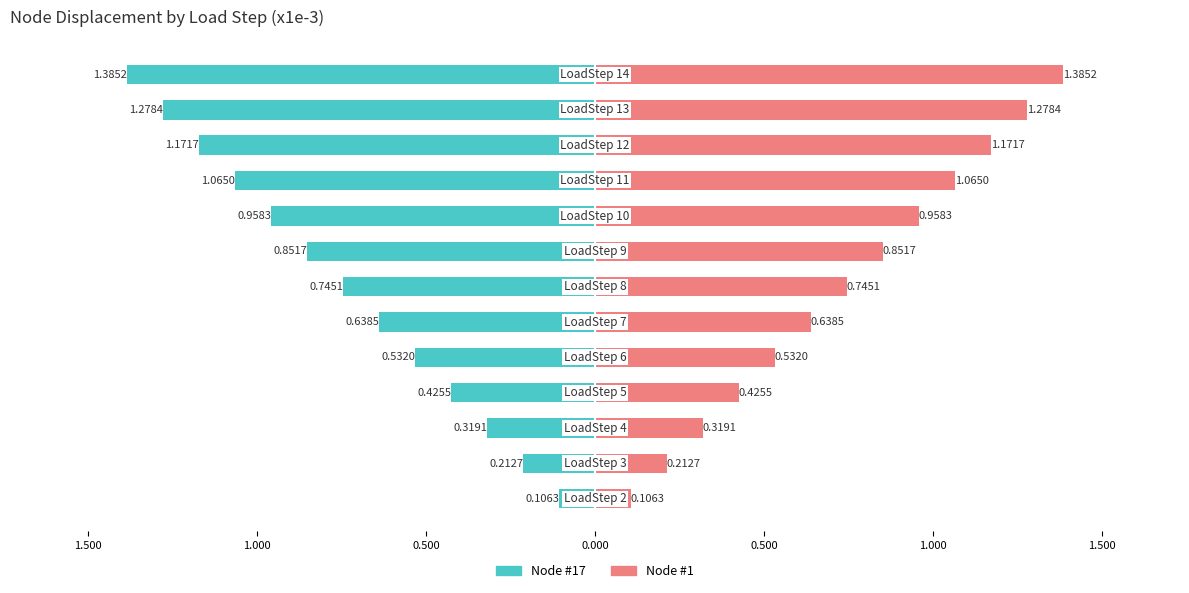

List the series in order of their peak value, lowest first.

Node #17, Node #1